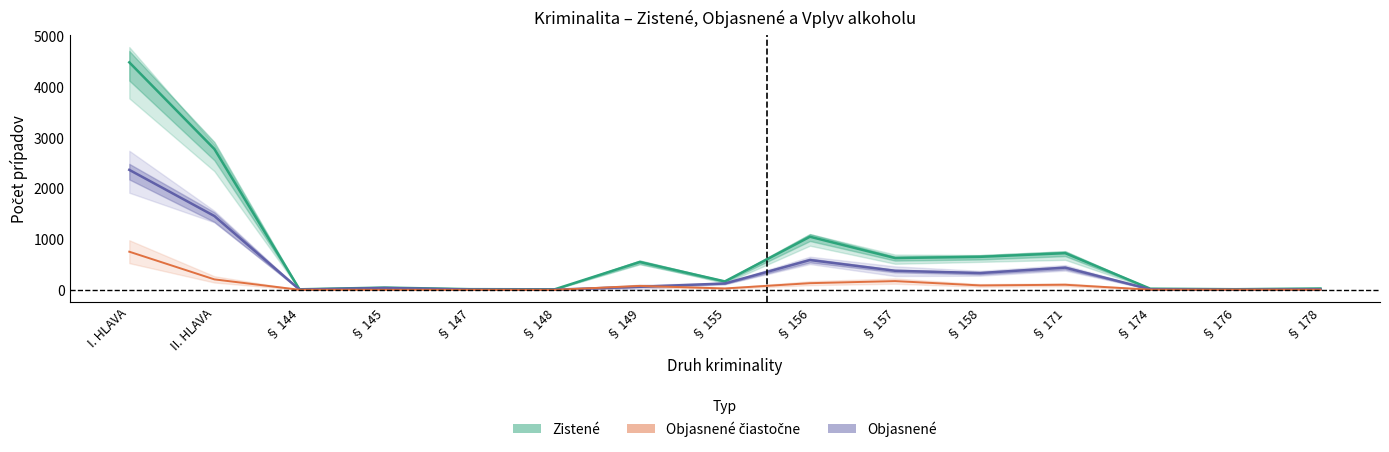

List the labels in order of Zistené value, smallest first.

§ 144, § 148, § 176, § 147, § 174, § 178, § 145, § 155, § 149, § 157, § 158, § 171, § 156, II. HLAVA, I. HLAVA